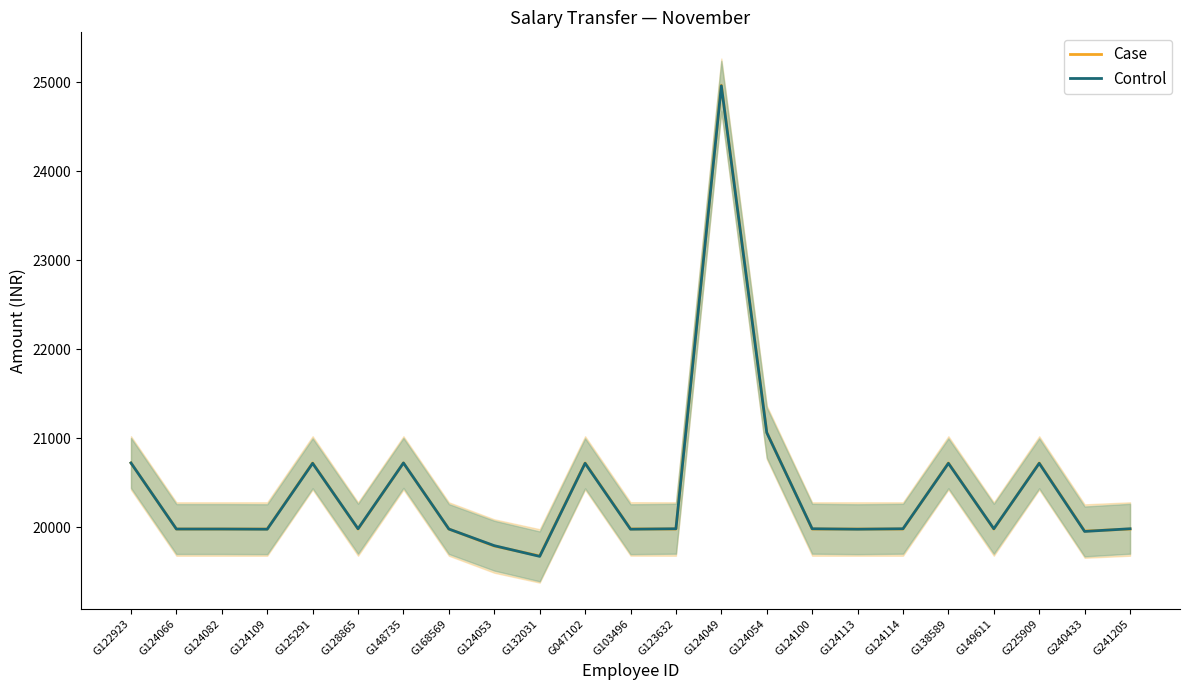

Which series has the widest spread of values?

Case